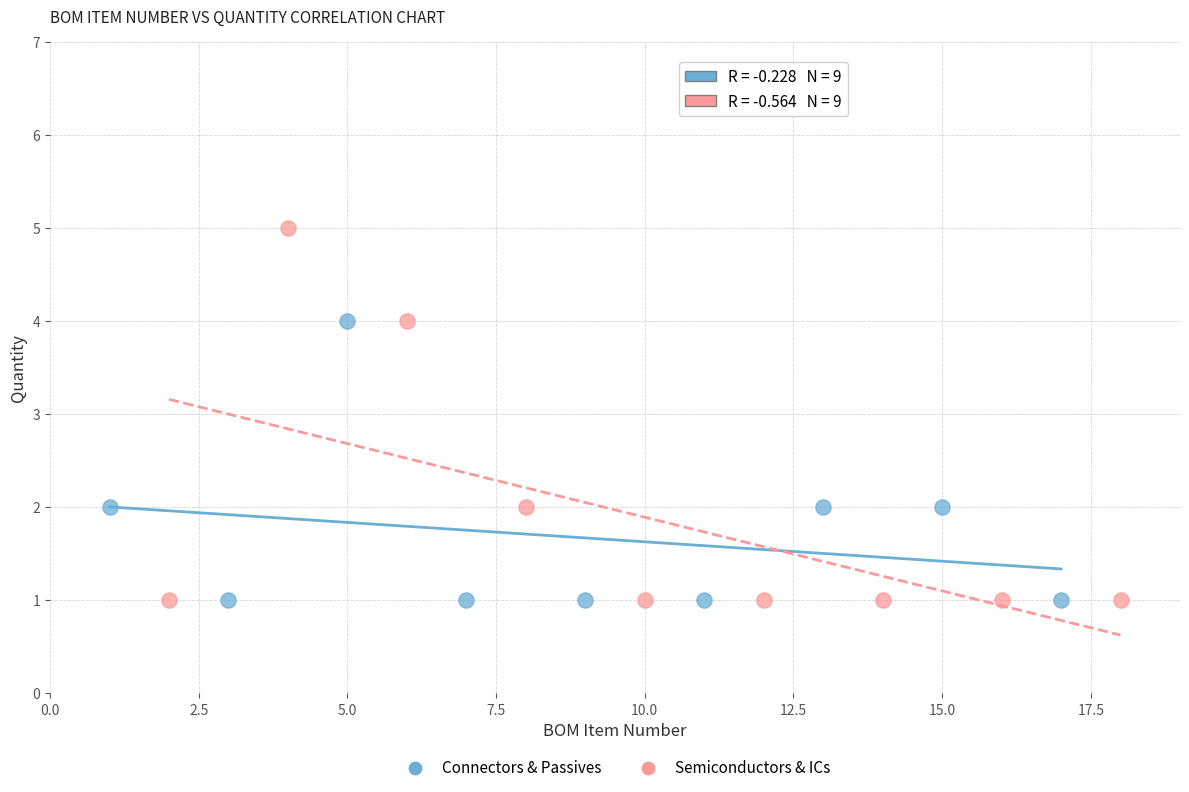

Which series reaches the maximum Y coordinate?

Semiconductors & ICs